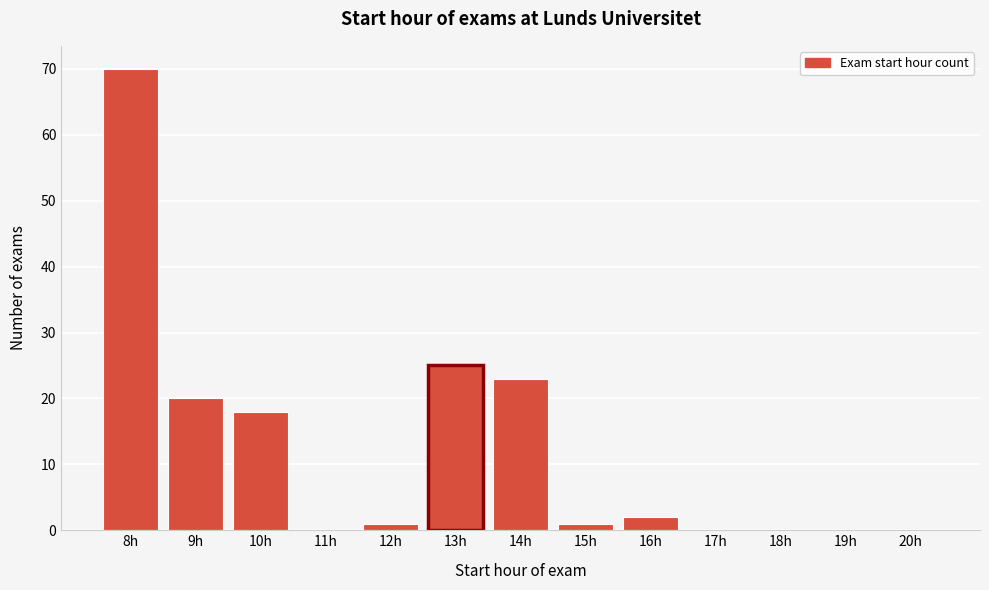

Reading left to right, list all the values displayed in this chart.

8h=70	9h=20	10h=18	11h=0	12h=1	13h=25	14h=23	15h=1	16h=2	17h=0	18h=0	19h=0	20h=0